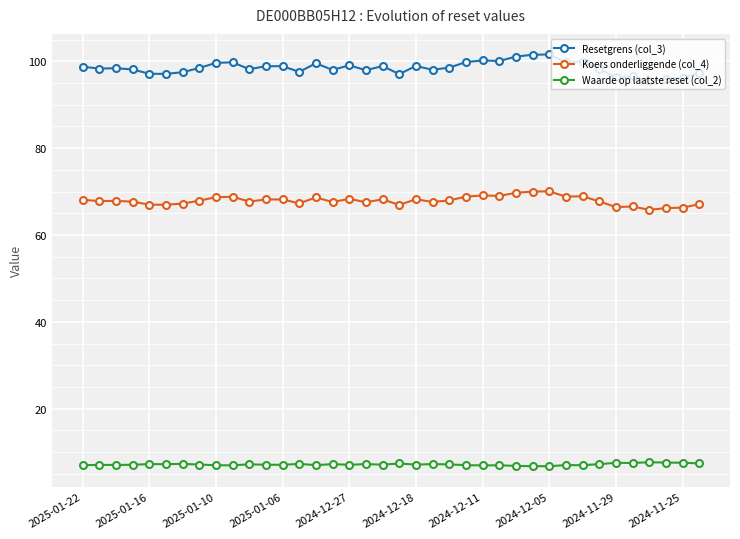

What is the average value of the Resetgrens (col_3) series?

98.5